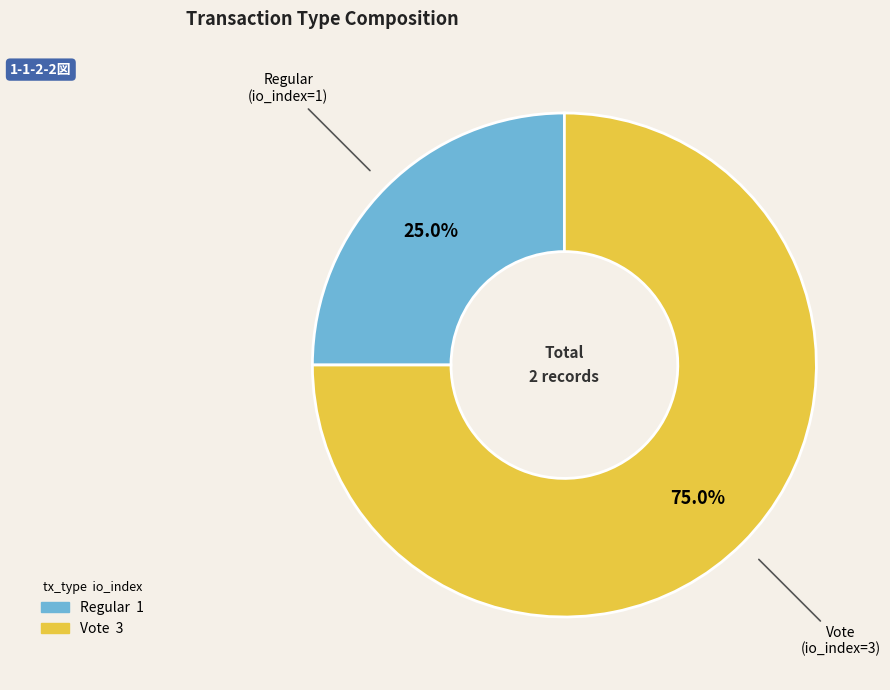

What percentage is the Vote slice, to the nearest percent?

75%